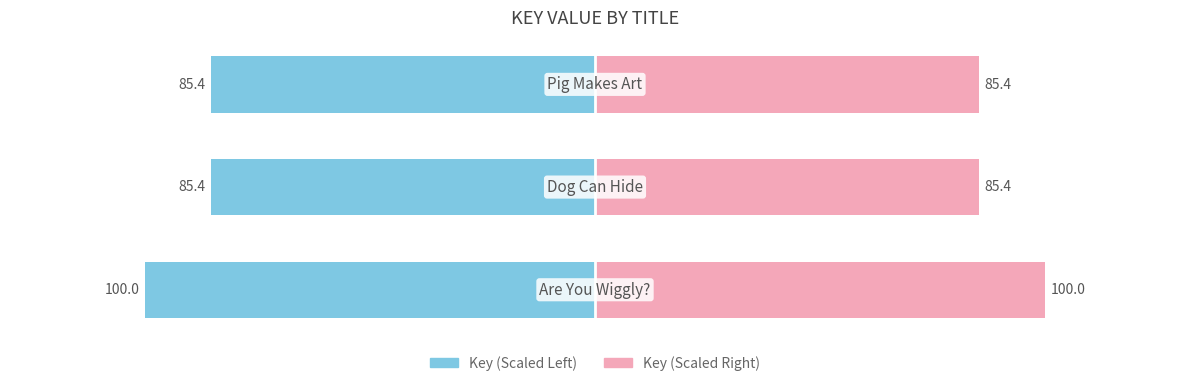

What is the sum of the Key (Left) values at 2 and 0?

-185.4